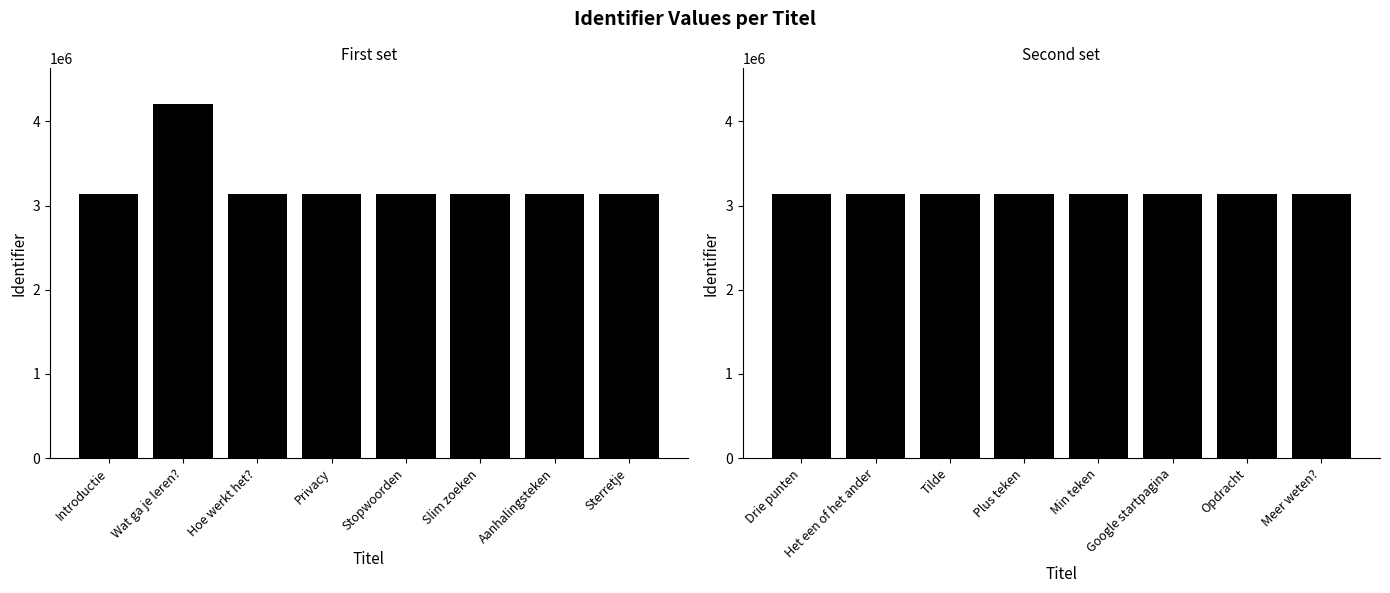

List the series in order of their peak value, lowest first.

Identifier (second half), Identifier (first half)